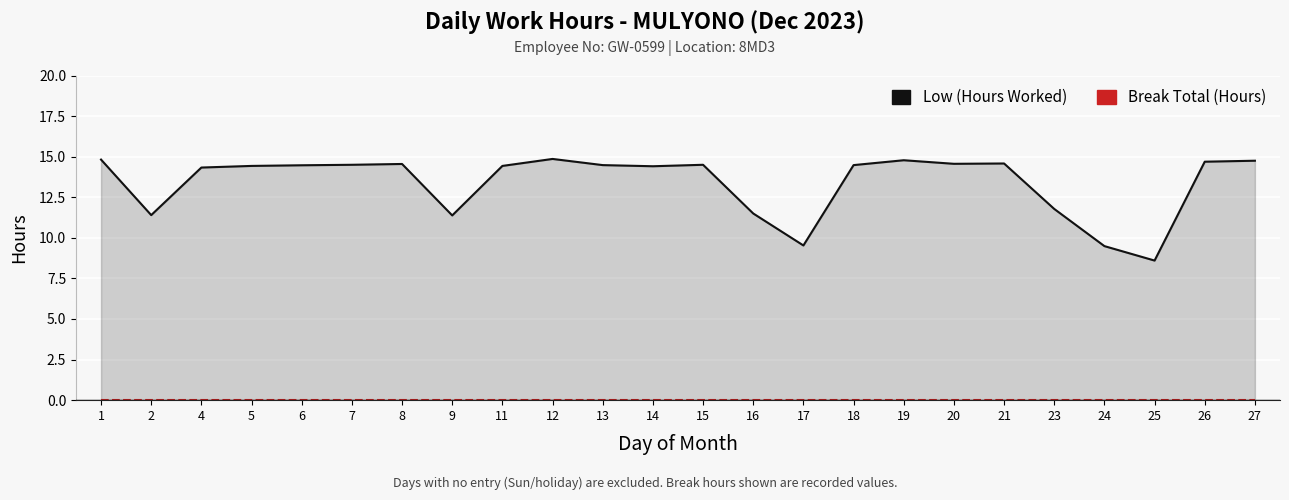

How many lines are shown in the chart?

2